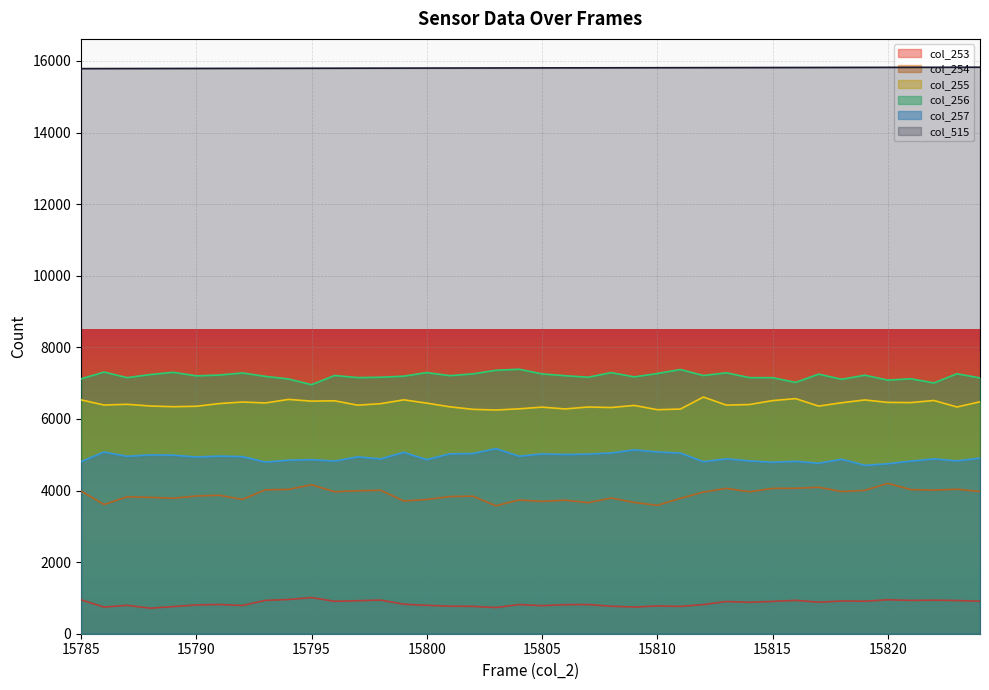

What is the approximate value of col_254 at 15809, to the nearest 10?

3670